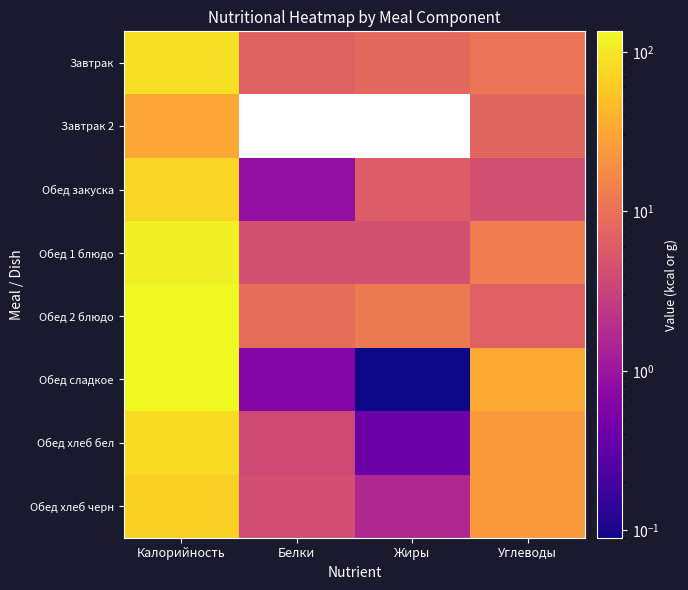

At which label is Обед сладкое closest to 66?

Углеводы